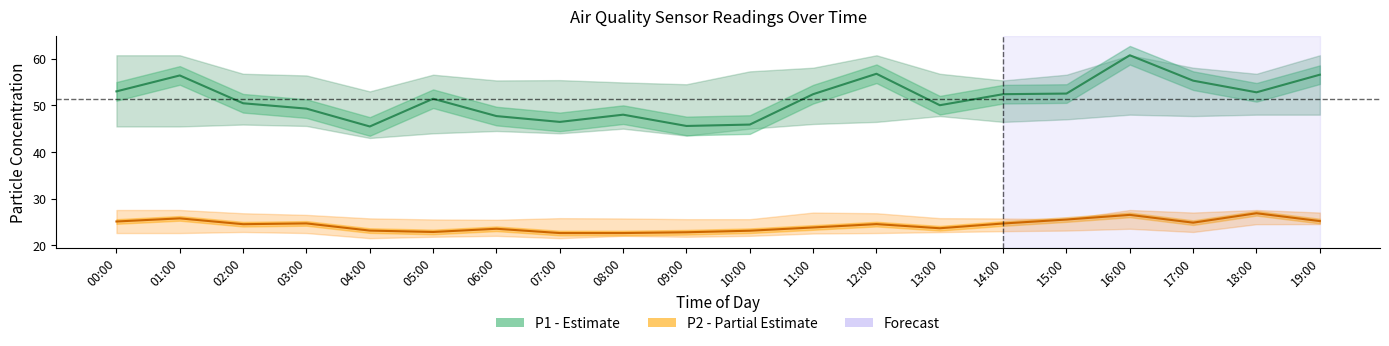

Which category has the highest value across all series?

16:00